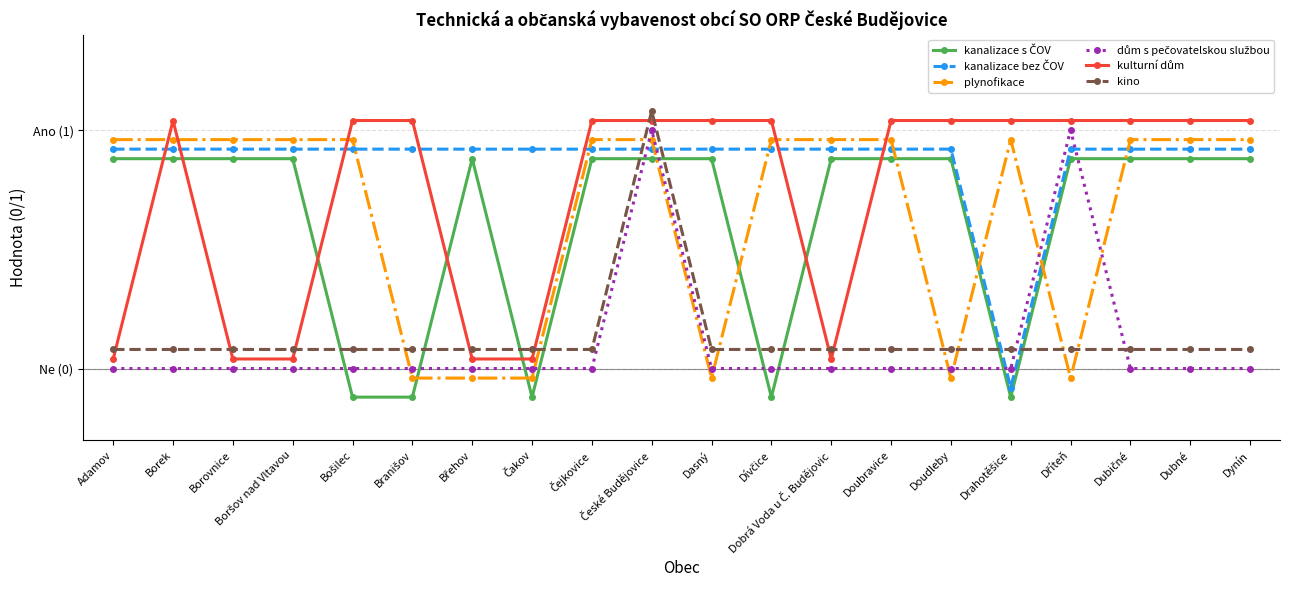

Which category has the lowest value across all series?

Bošilec